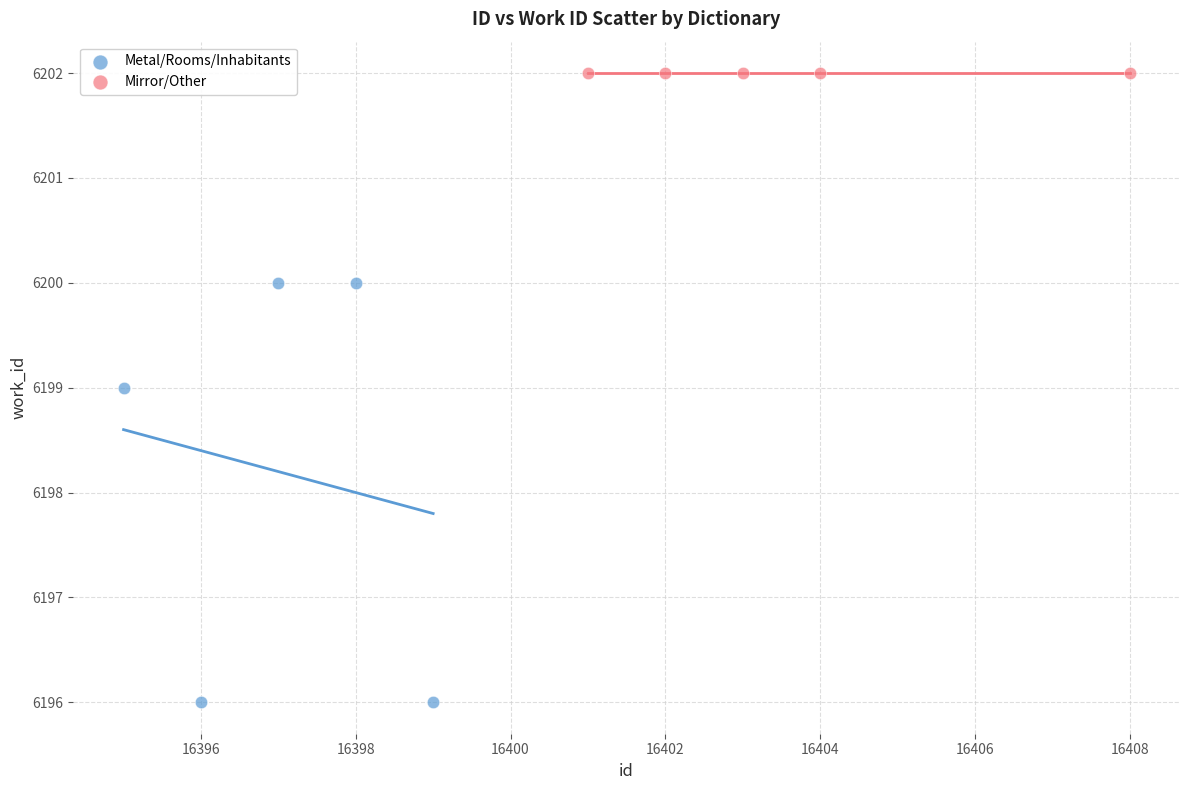

Which series reaches the minimum Y coordinate?

Metal/Rooms/Inhabitants